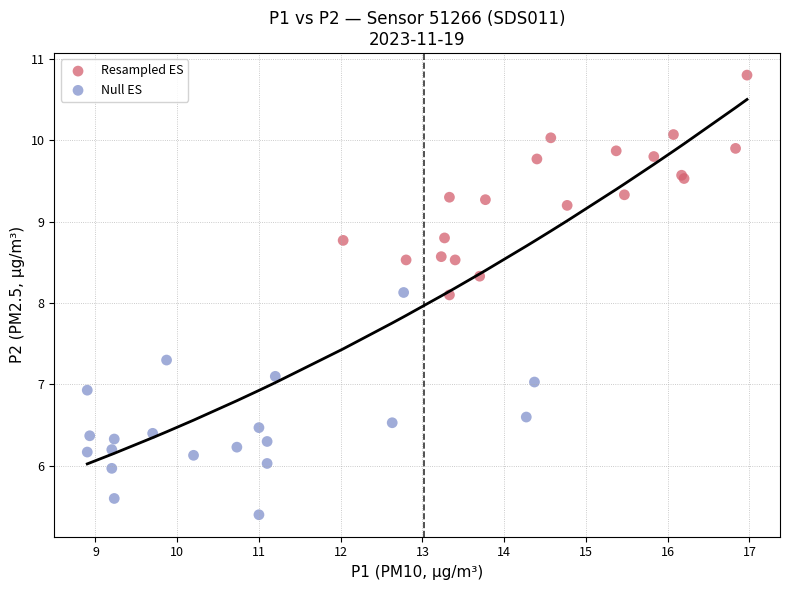

What are all the series names shown in the legend?

Resampled ES, Null ES